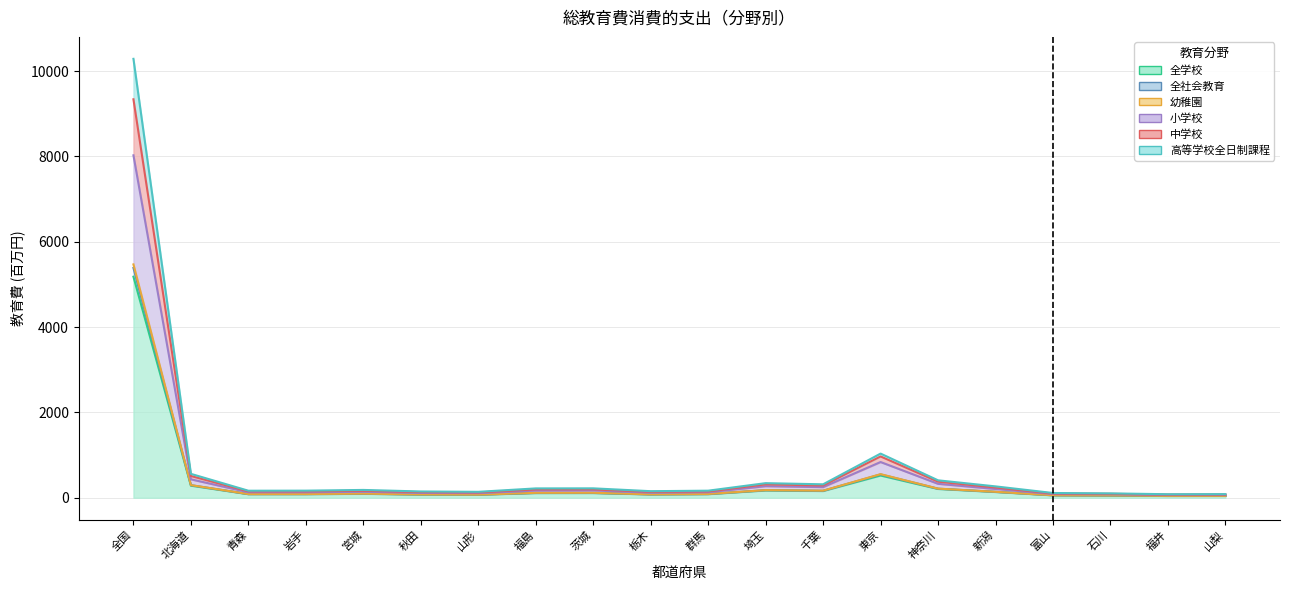

Where does the 幼稚園 series first go above 96?

全国